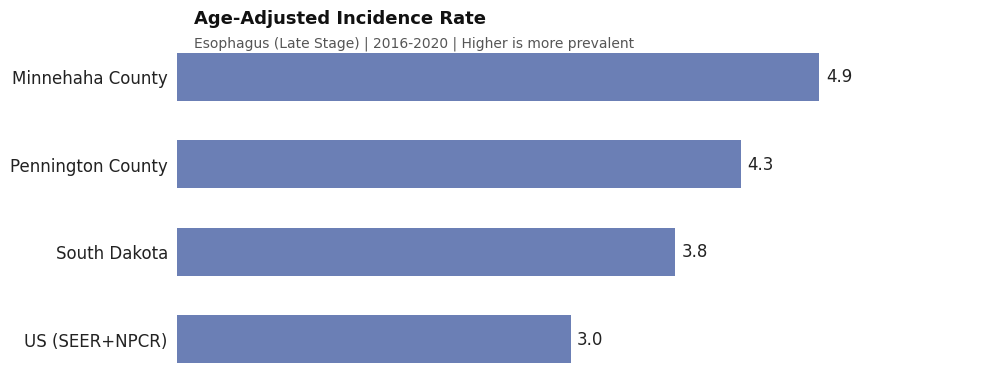

The chart shows a value of 7.7 at Minnehaha County. True or false?

False